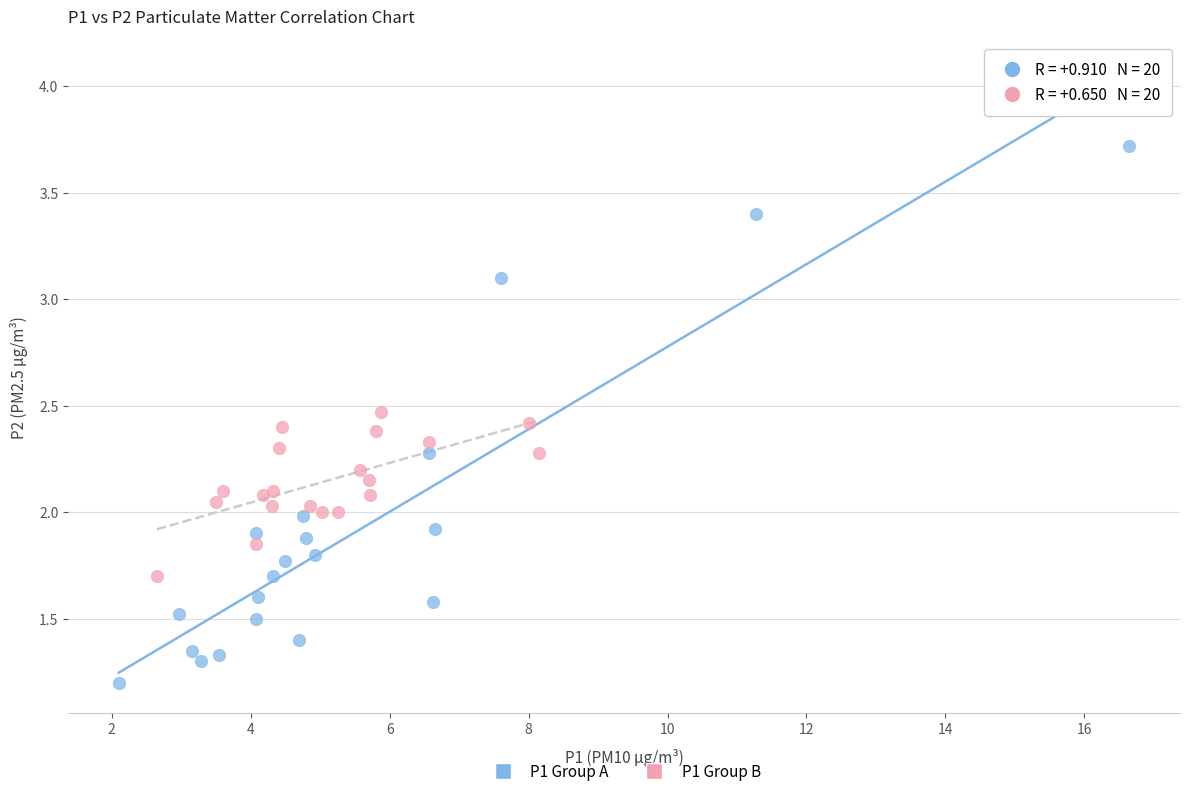

What are all the series names shown in the legend?

P1 Group A, P1 Group B